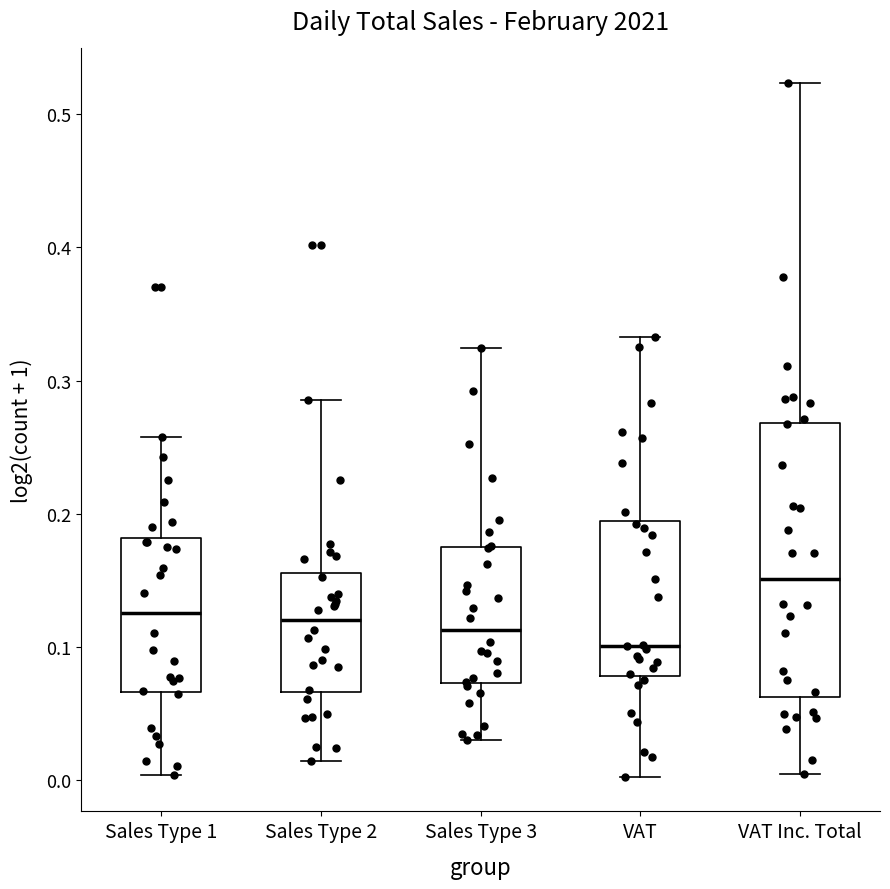

Reading left to right, transcribe this box plot: for each box, give where its median line is, the range the box spans, and where its two whiskers end, as read against the y-axis. The values are not printed on the chart, so give them approximately, as read against the axis.

Sales Type 1: median 0.13, box 0.07 to 0.18, whiskers 0.00 to 0.26
Sales Type 2: median 0.12, box 0.07 to 0.16, whiskers 0.01 to 0.29
Sales Type 3: median 0.11, box 0.07 to 0.18, whiskers 0.03 to 0.32
VAT: median 0.10, box 0.08 to 0.19, whiskers 0.00 to 0.33
VAT Inc. Total: median 0.15, box 0.06 to 0.27, whiskers 0.00 to 0.52